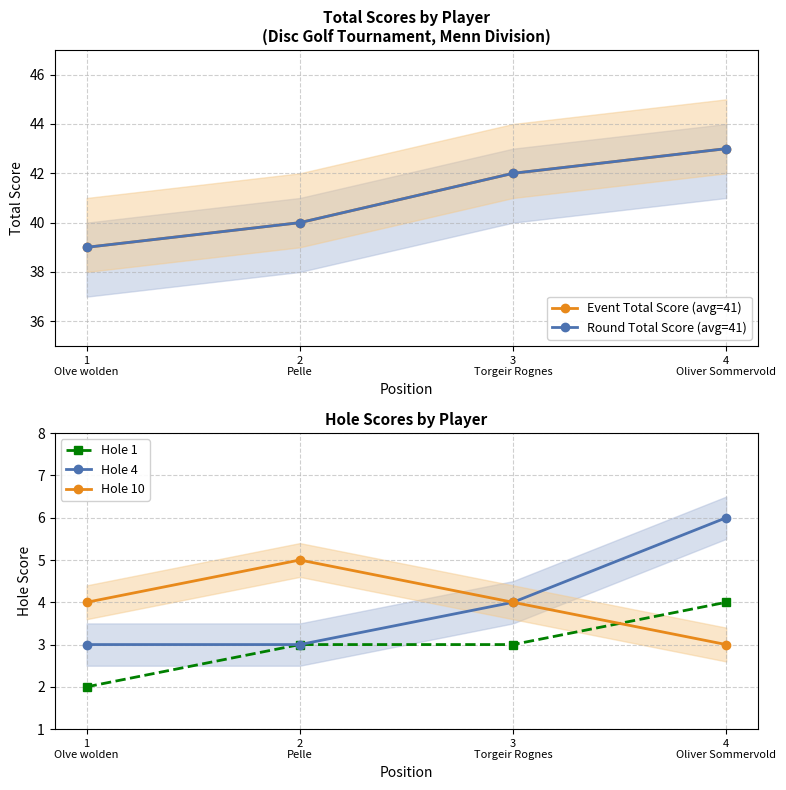

How many lines are shown in the chart?

5